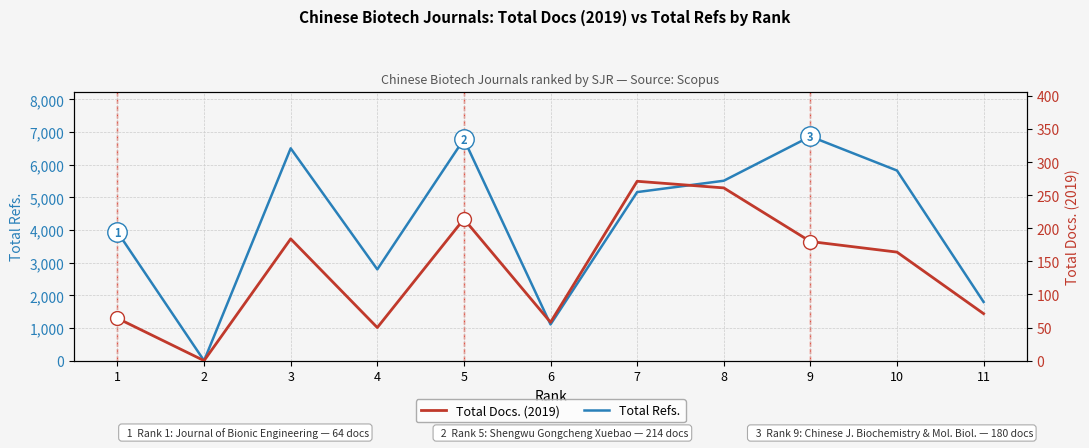

How many lines are shown in the chart?

2